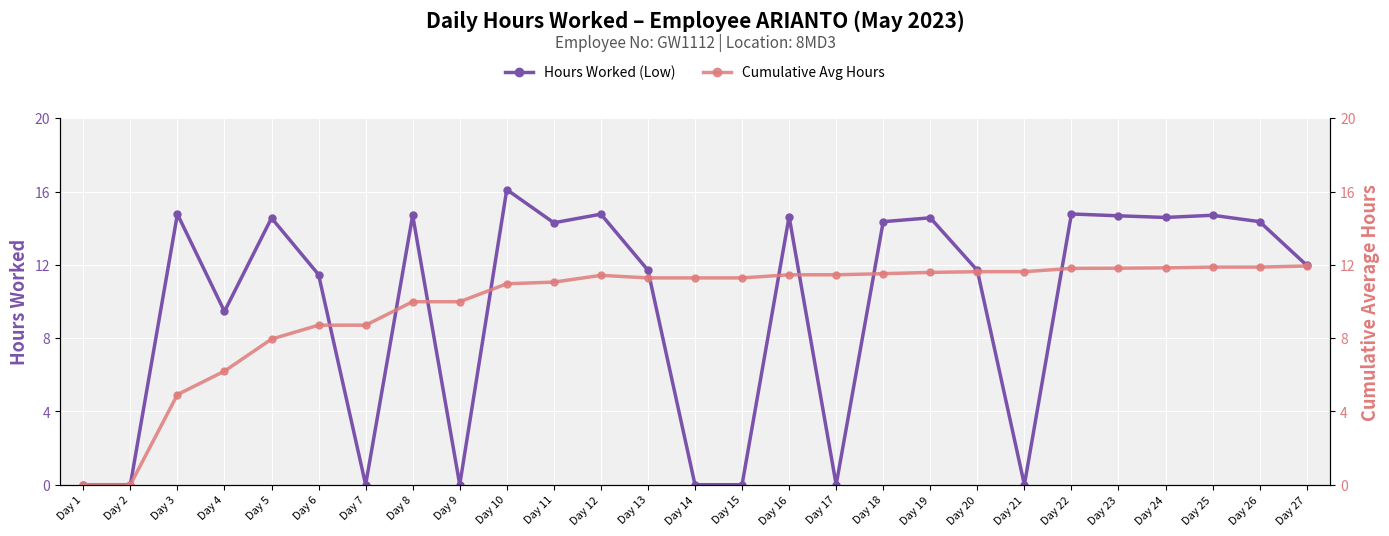

Which series has the largest total across all categories?

Cumulative Avg Hours